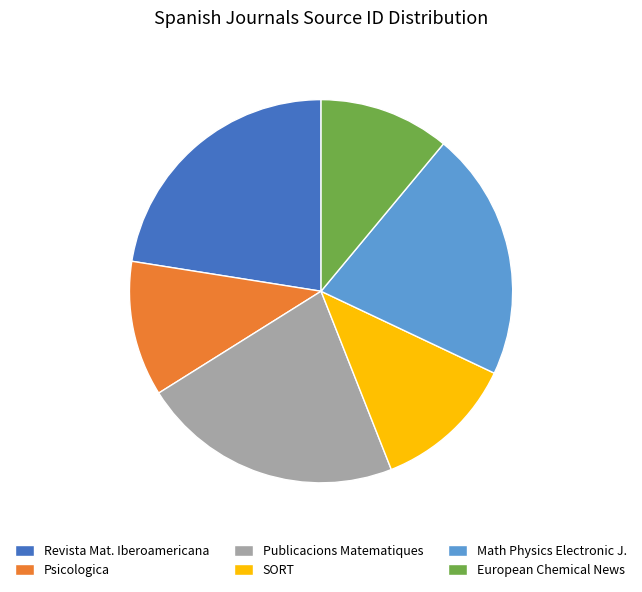

Combined, do SORT and Revista Mat. Iberoamericana account for over 50%?

No